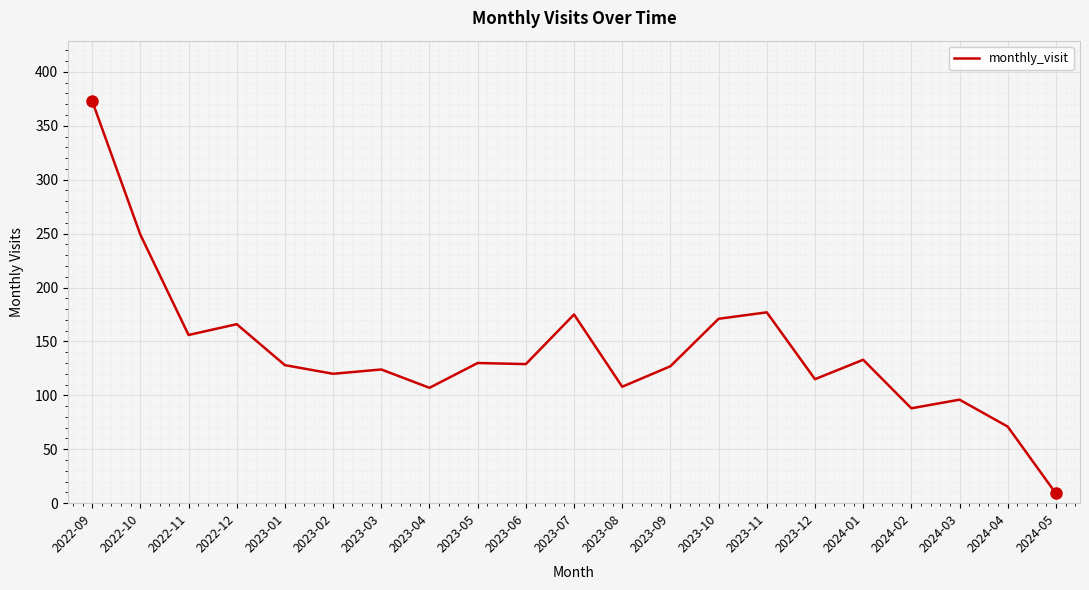

True or false: there are more than 1 points higher than both neighbors.

True